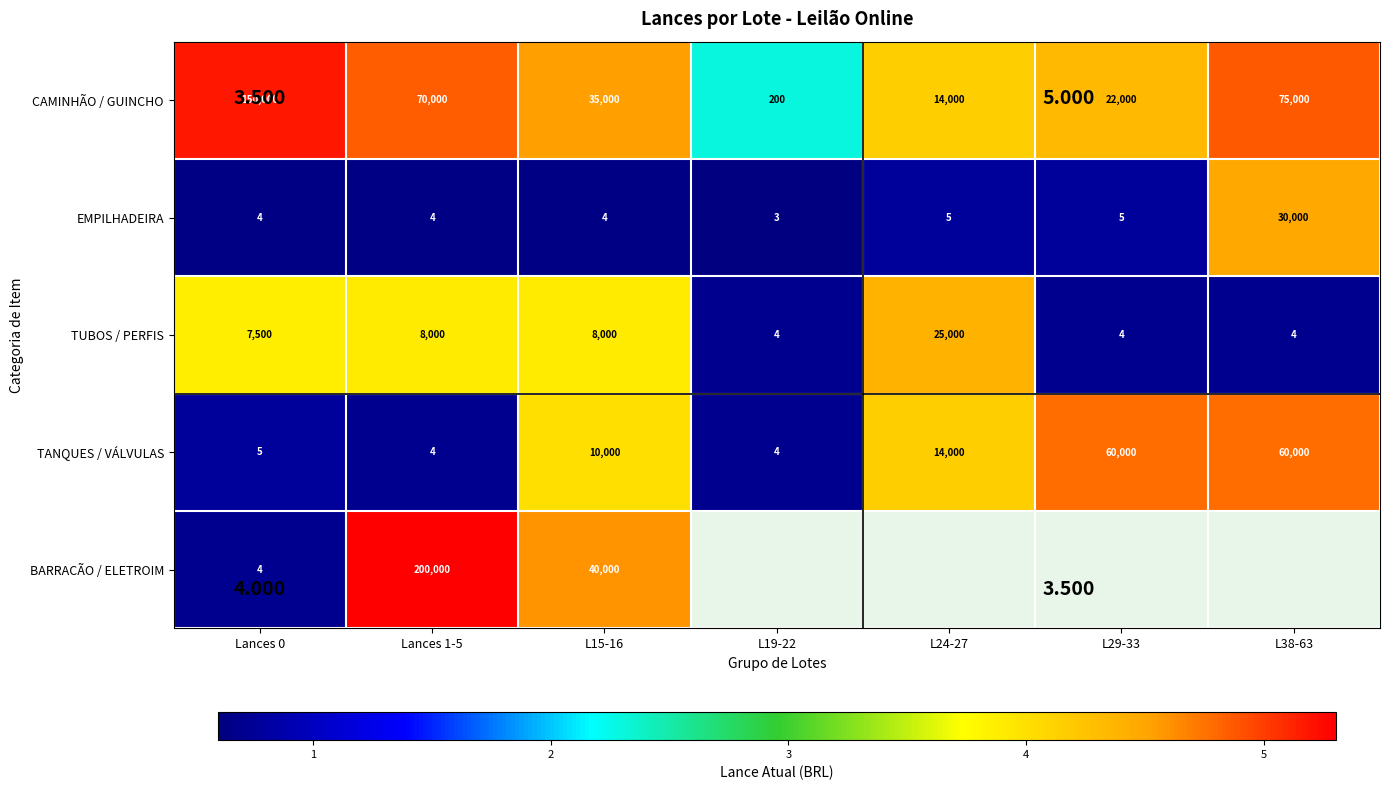

Is the value of TUBOS / PERFIS at L19-22 greater than the value of BARRACÃO / ELETROIM at Lances 1-5?

No